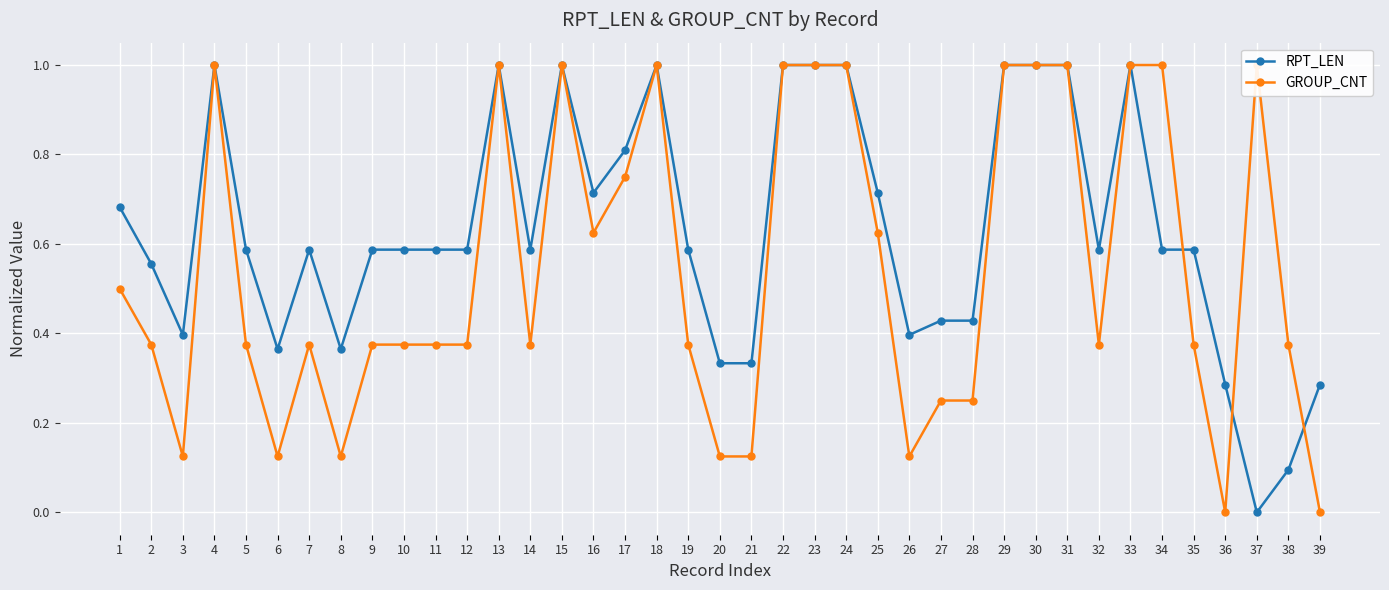

Read the RPT_LEN value at 31.

1.0